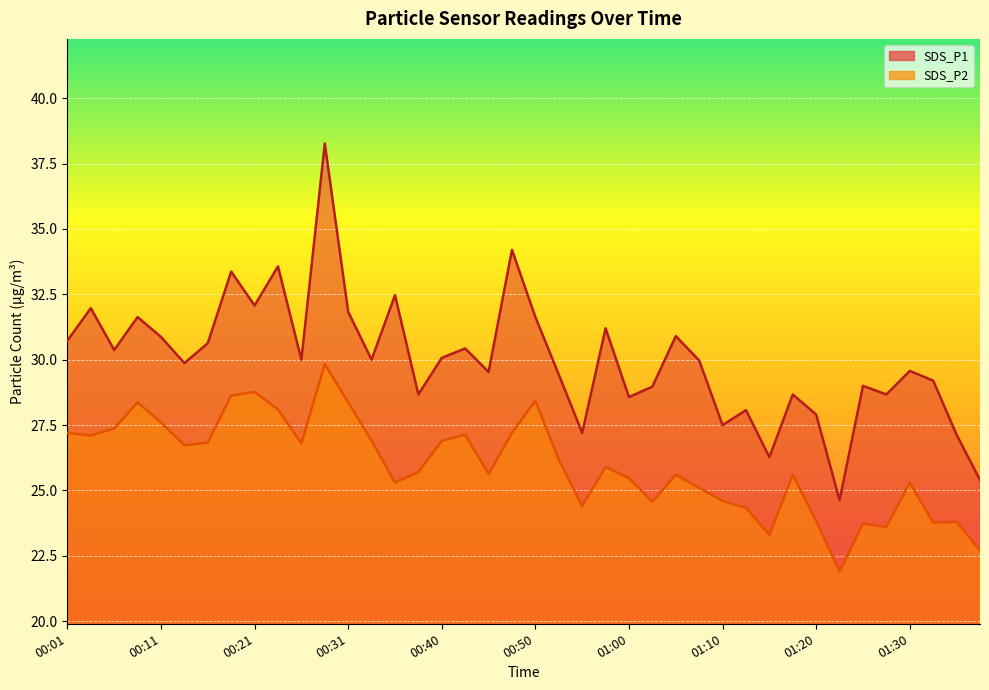

Where is SDS_P2 nearest to the value 25?

01:08